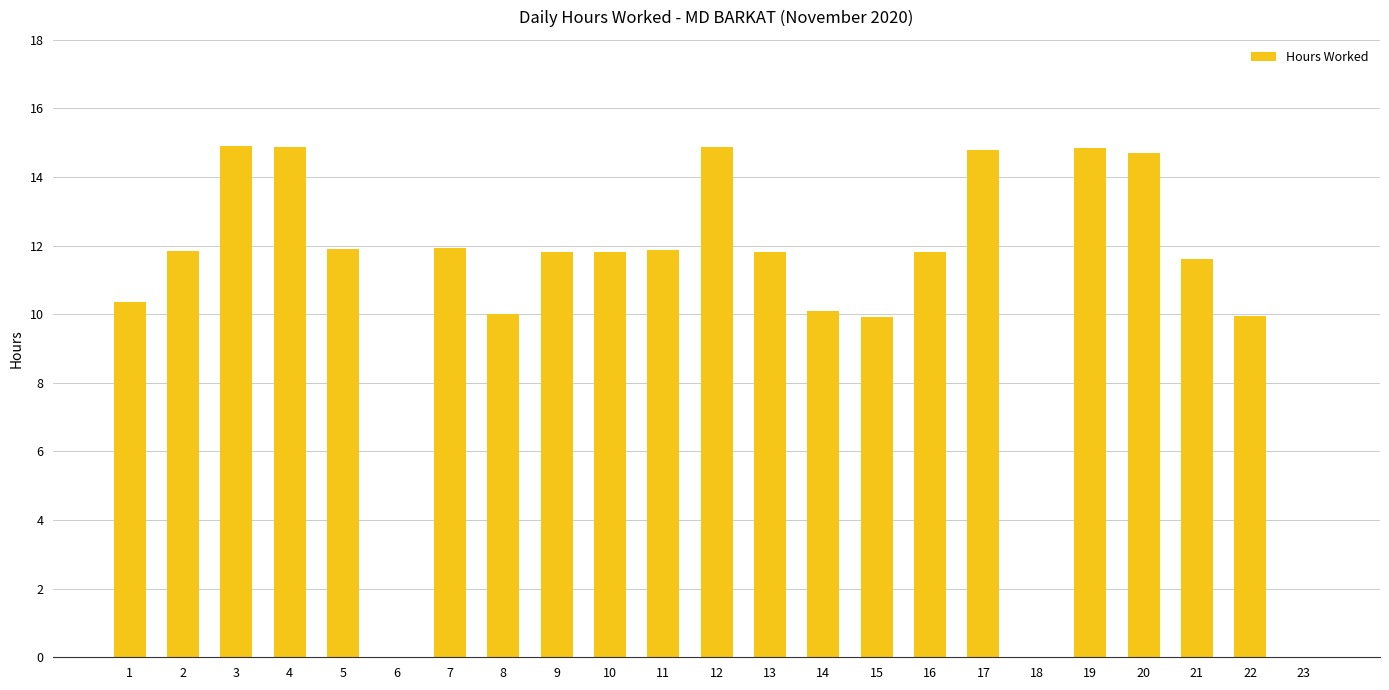

Read the value at 14.

10.1